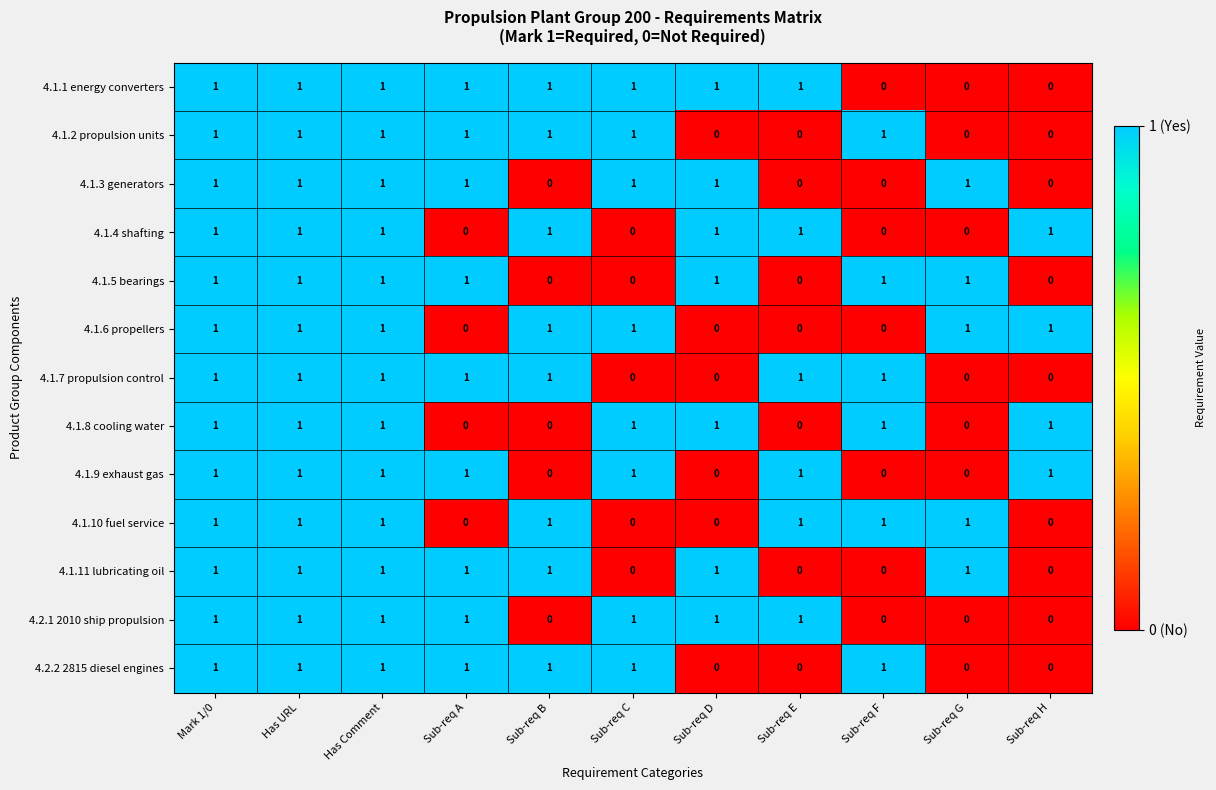

What is the maximum value shown in the chart?

1